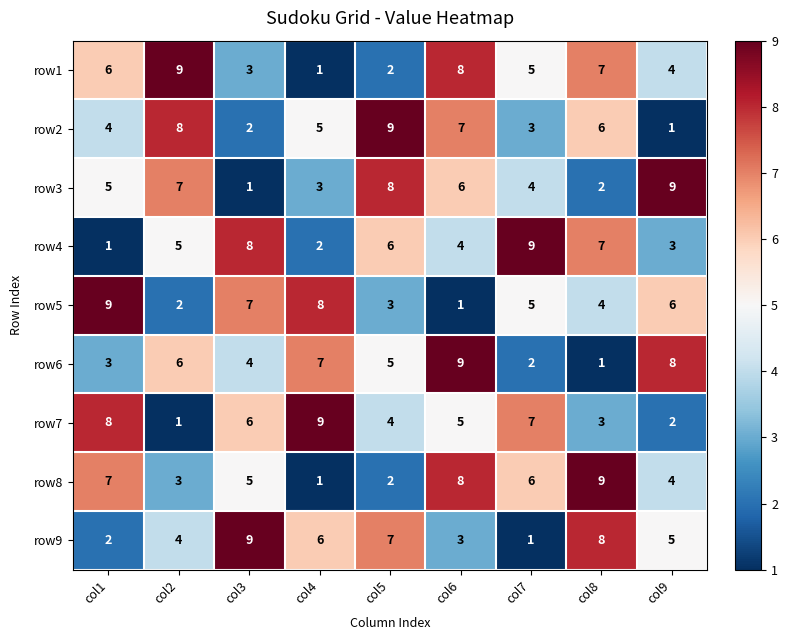

The row6 series shows 16 at col6. True or false?

False